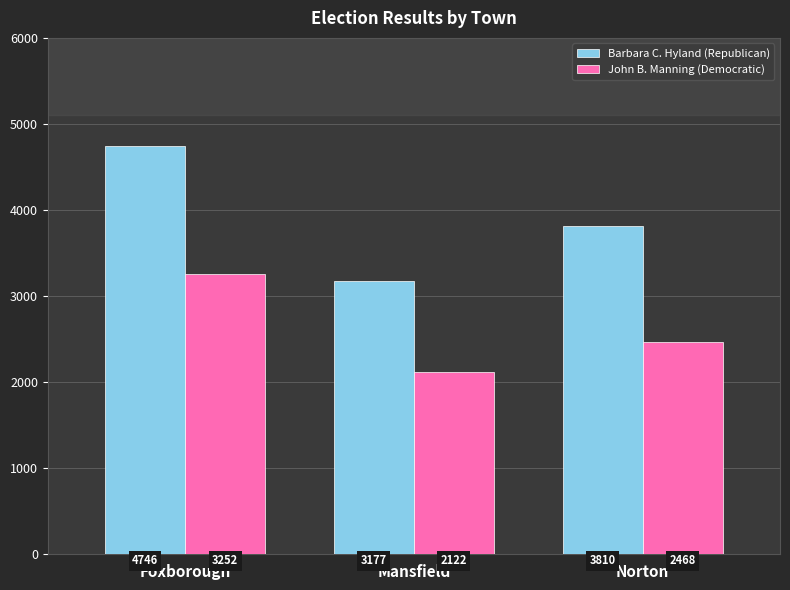

What is the spread (max minus min) of values at Norton?

1342